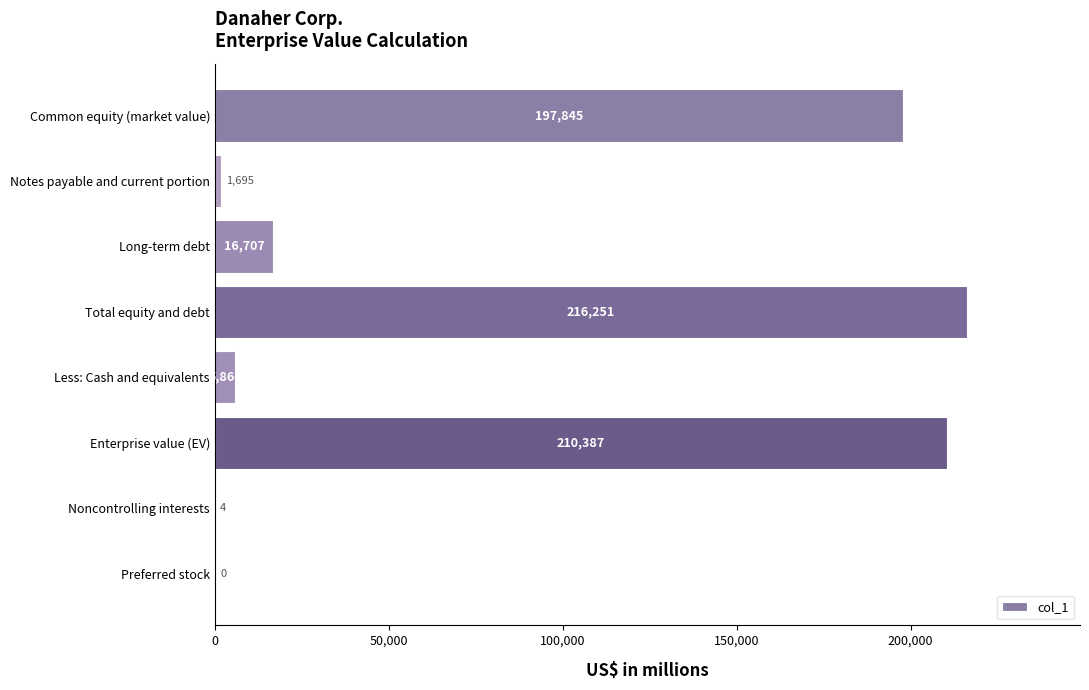

Between Preferred stock and Notes payable and current portion, which is larger?

Notes payable and current portion